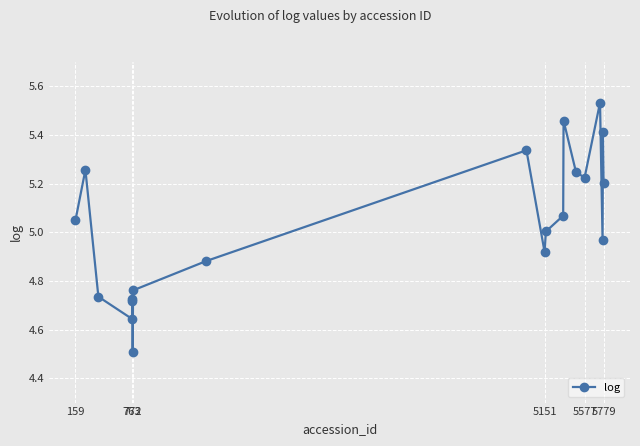

What is the minimum value shown in the chart?

4.5